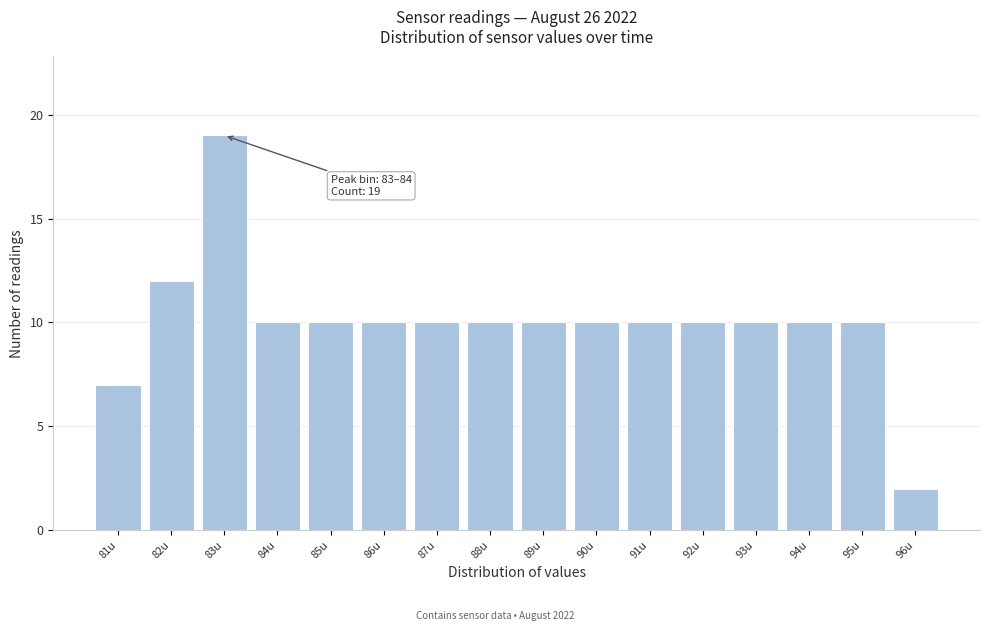

Reading right to left, list all the values displayed in this chart.

96u=2	95u=10	94u=10	93u=10	92u=10	91u=10	90u=10	89u=10	88u=10	87u=10	86u=10	85u=10	84u=10	83u=19	82u=12	81u=7